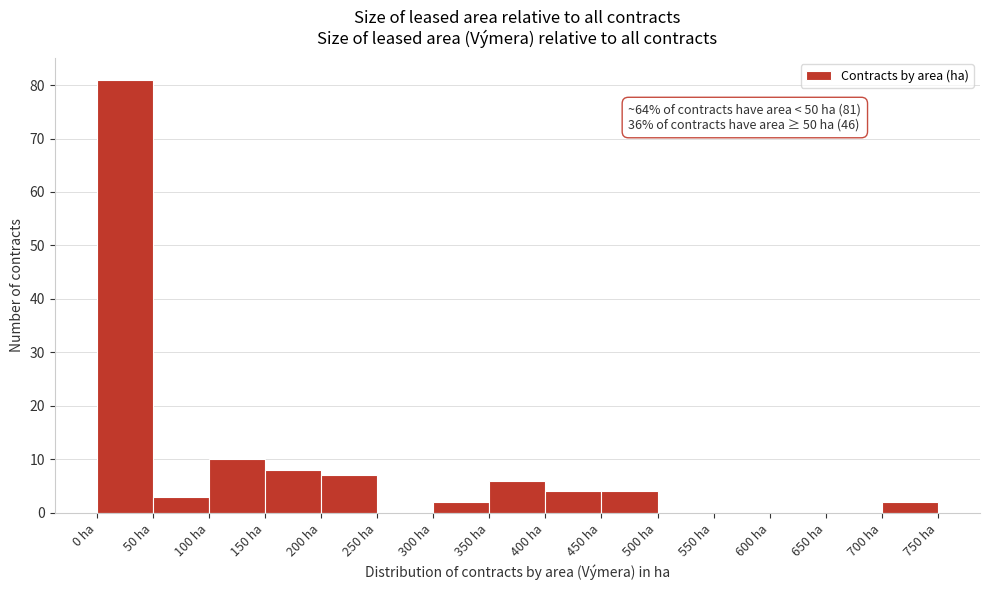

Over which range of the x-axis is the bar tallest?

0 to 50